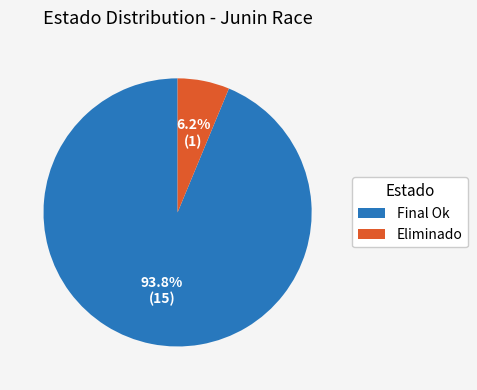

To the nearest percent, what is the average slice percentage?

50%